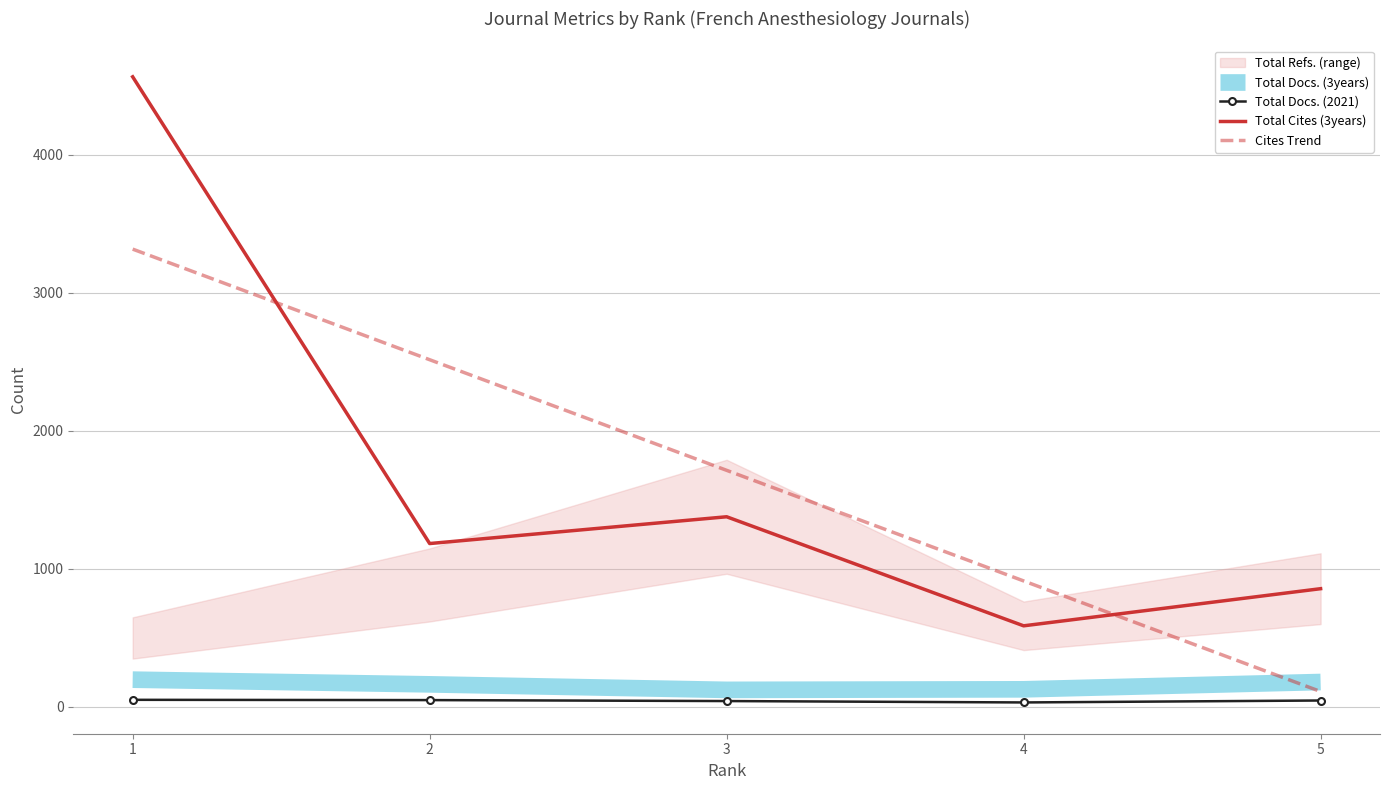

What is the value of the Total Docs. (3years) point at the 5th from the left?

179